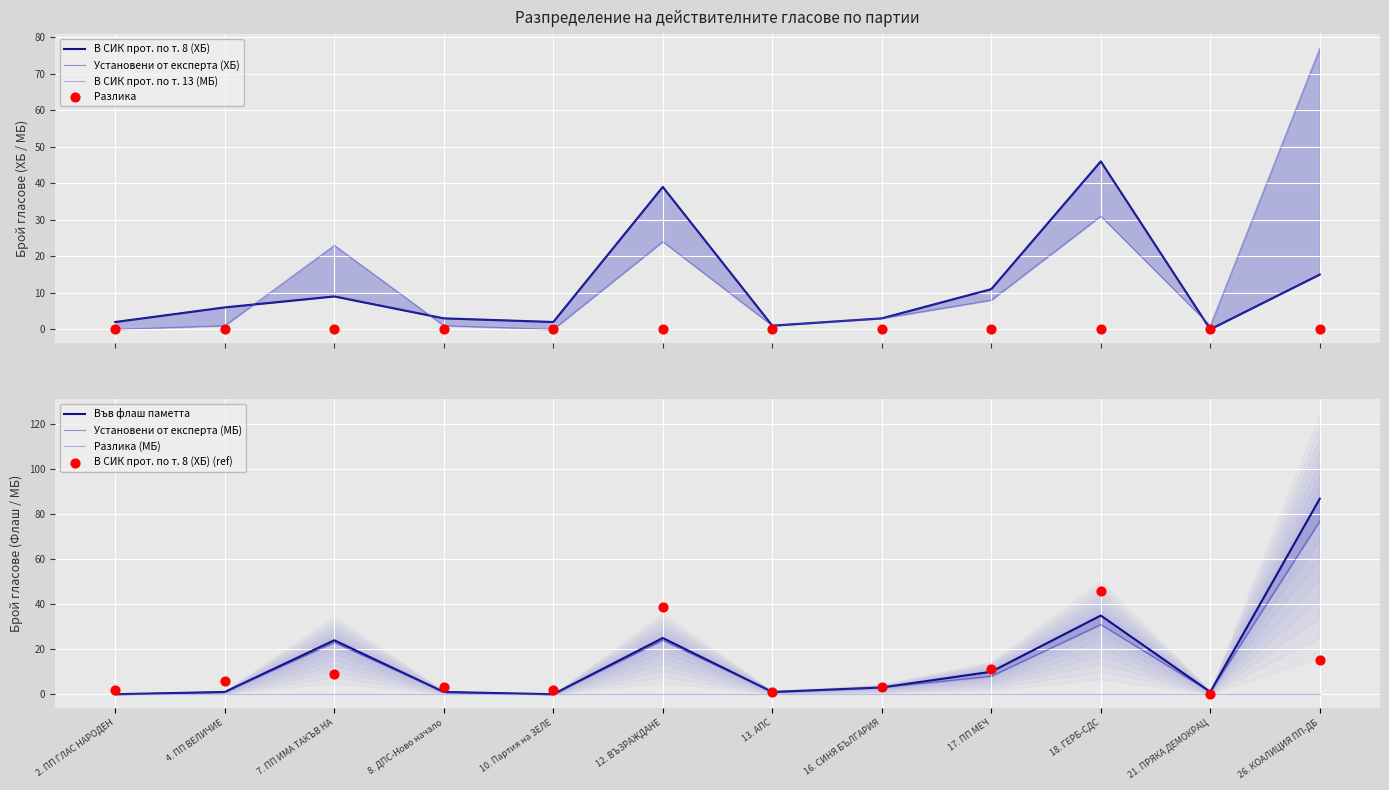

At which category is the sum across all series the highest?

26. КОАЛИЦИЯ ПП-ДБ